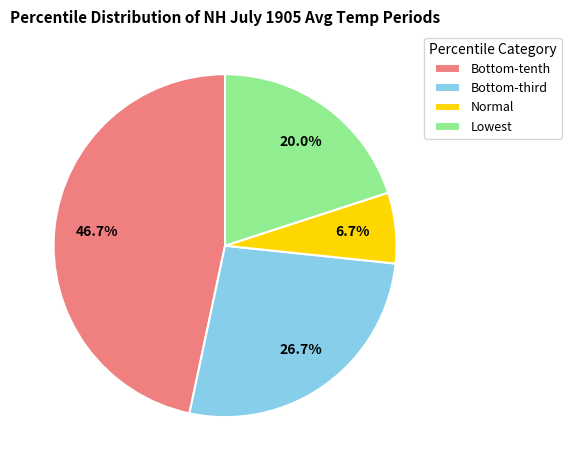

True or false: Lowest accounts for 29% of the total.

False